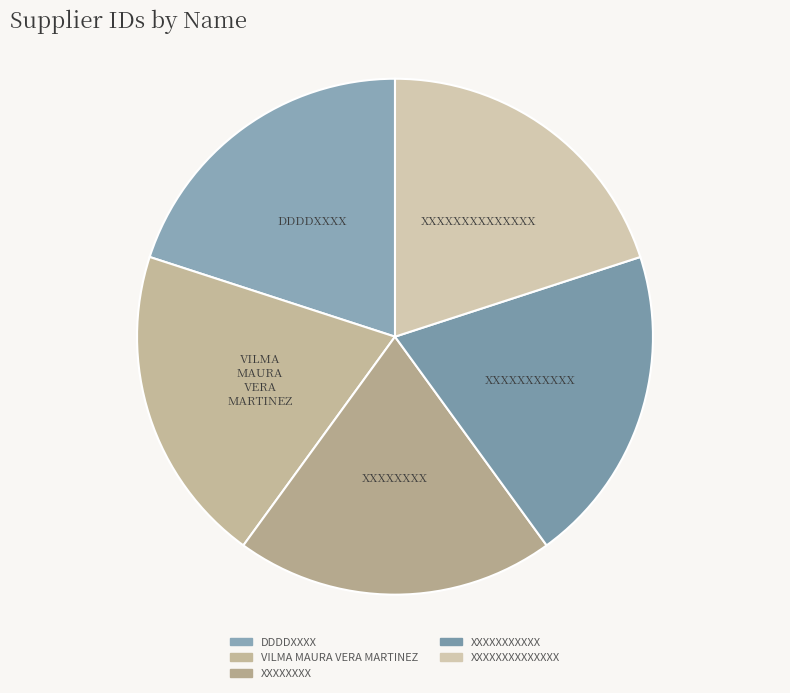

How many slices are in this pie chart?

5